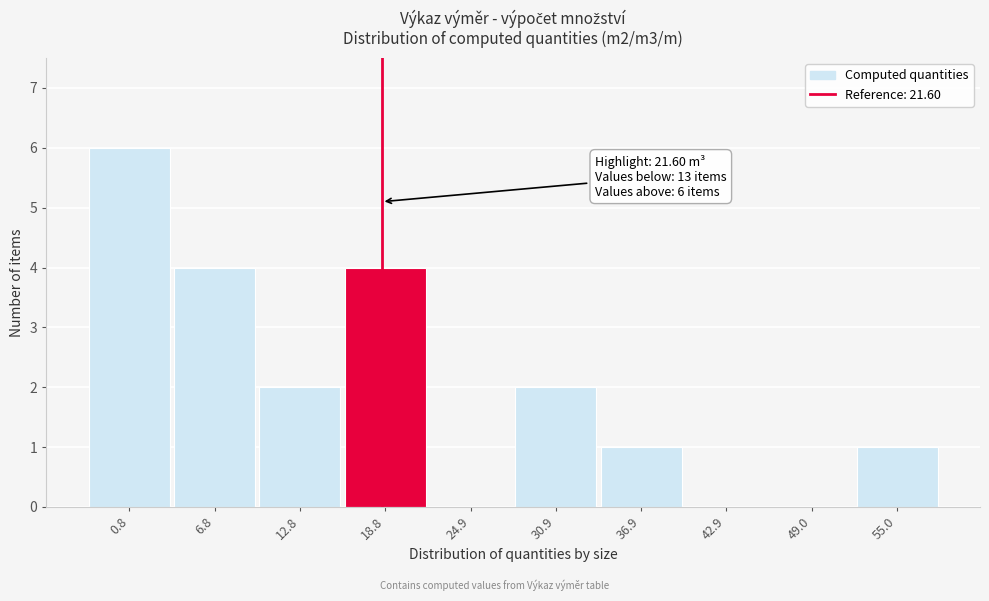

Reading left to right, extract all data points from this chart.

0.8=6	6.8=4	12.8=2	18.8=4	24.9=0	30.9=2	36.9=1	42.9=0	49.0=0	55.0=1